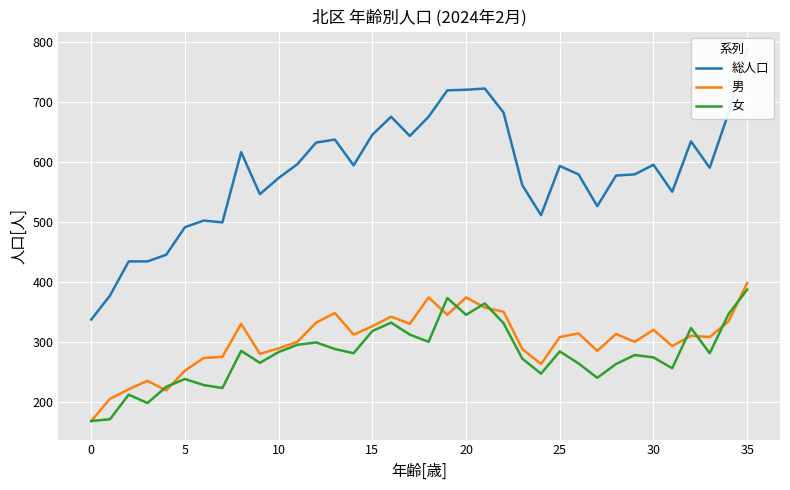

What is the label of the 21st point from the right?

15